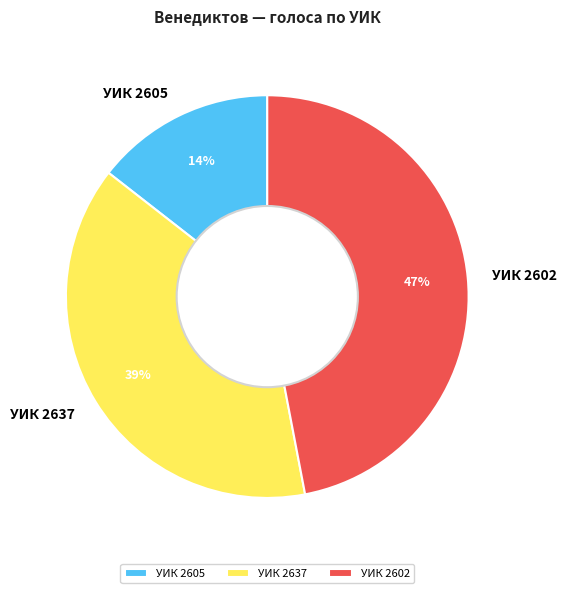

Is it true that УИК 2605 is 14% of the pie?

True